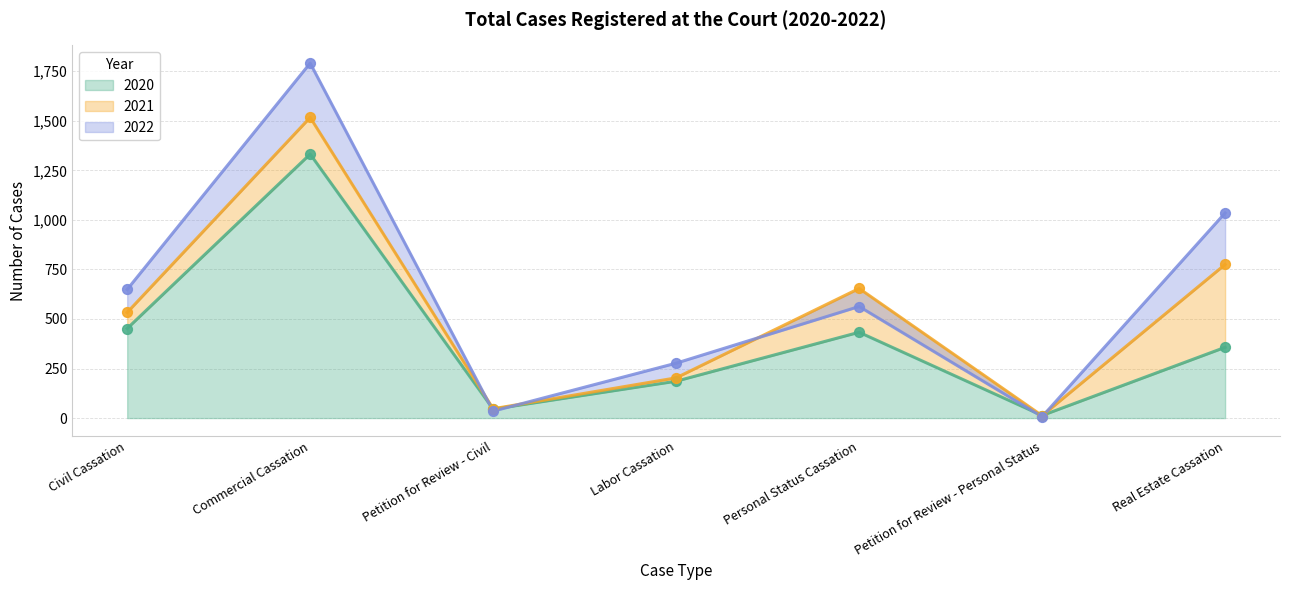

Which series reaches the minimum Y coordinate?

2022